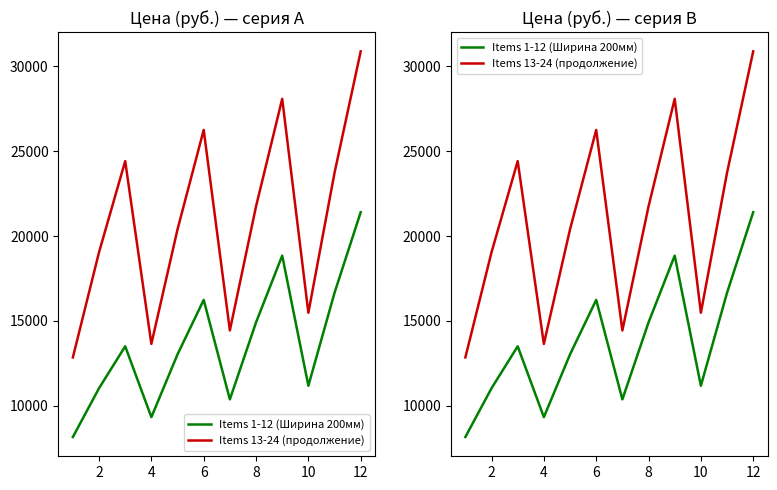

Does the chart have visible grid lines?

No